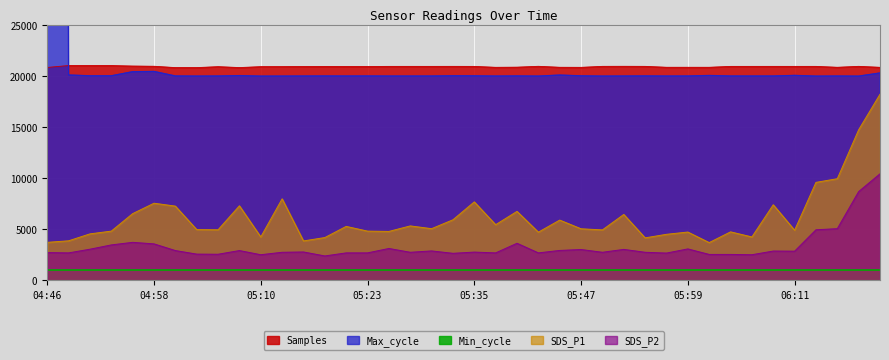

True or false: SDS_P2 and SDS_P1 intersect in this chart.

False